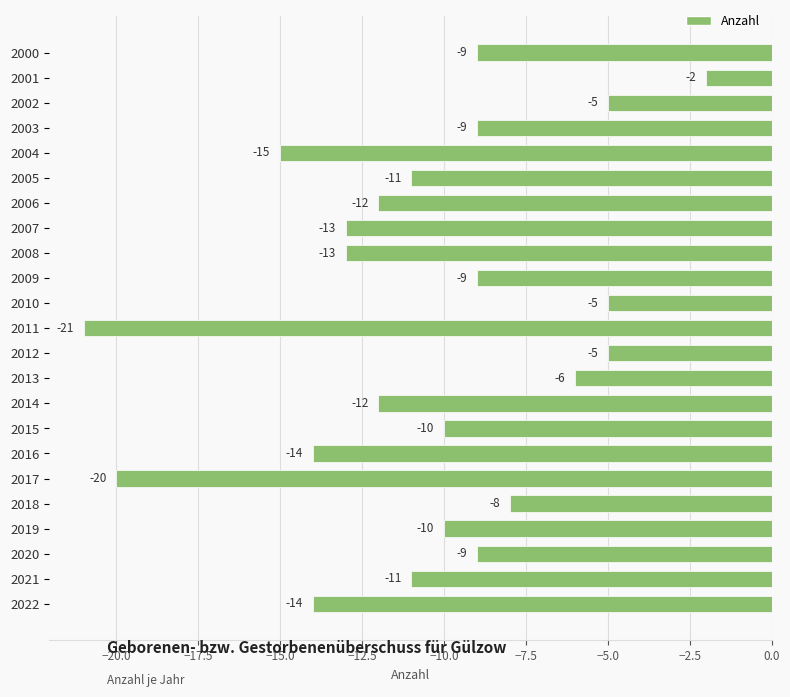

What is the value of the 13th bar from the top?

-5